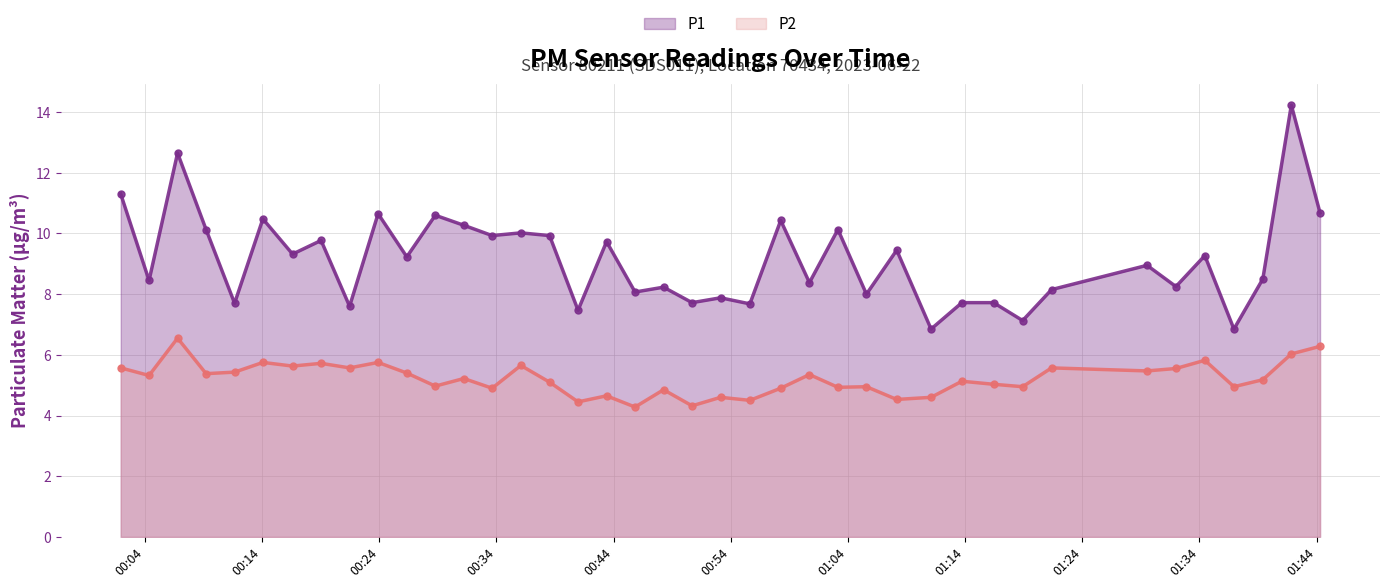

In P1, how many points are higher than both neighbors (excluding endpoints)?

15